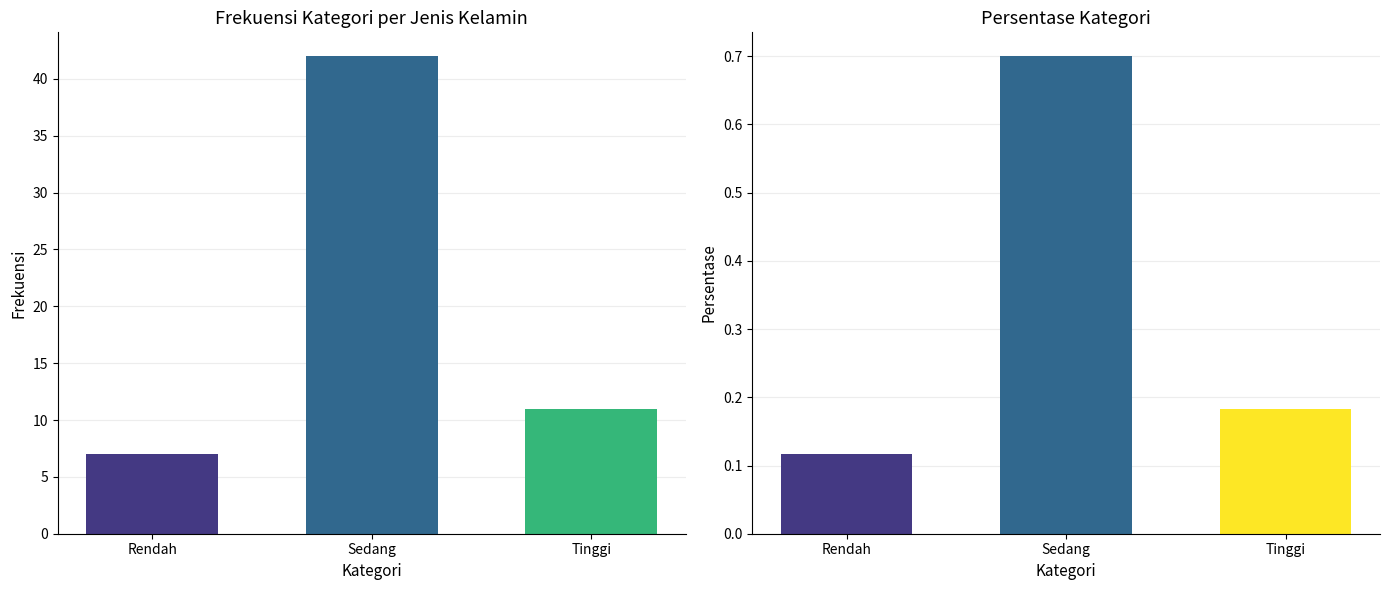

Reading left to right, what are all the values shown in this chart?

Frekuensi (Laki-laki & Perempuan): Rendah=7.0	Sedang=42.0	Tinggi=11.0
Frekuensi (Laki-laki): Rendah=3.0	Sedang=30.0	Tinggi=11.0
Frekuensi (Perempuan): Rendah=4.0	Sedang=12.0	Tinggi=0.0
Persentase: Rendah=0.1	Sedang=0.7	Tinggi=0.2